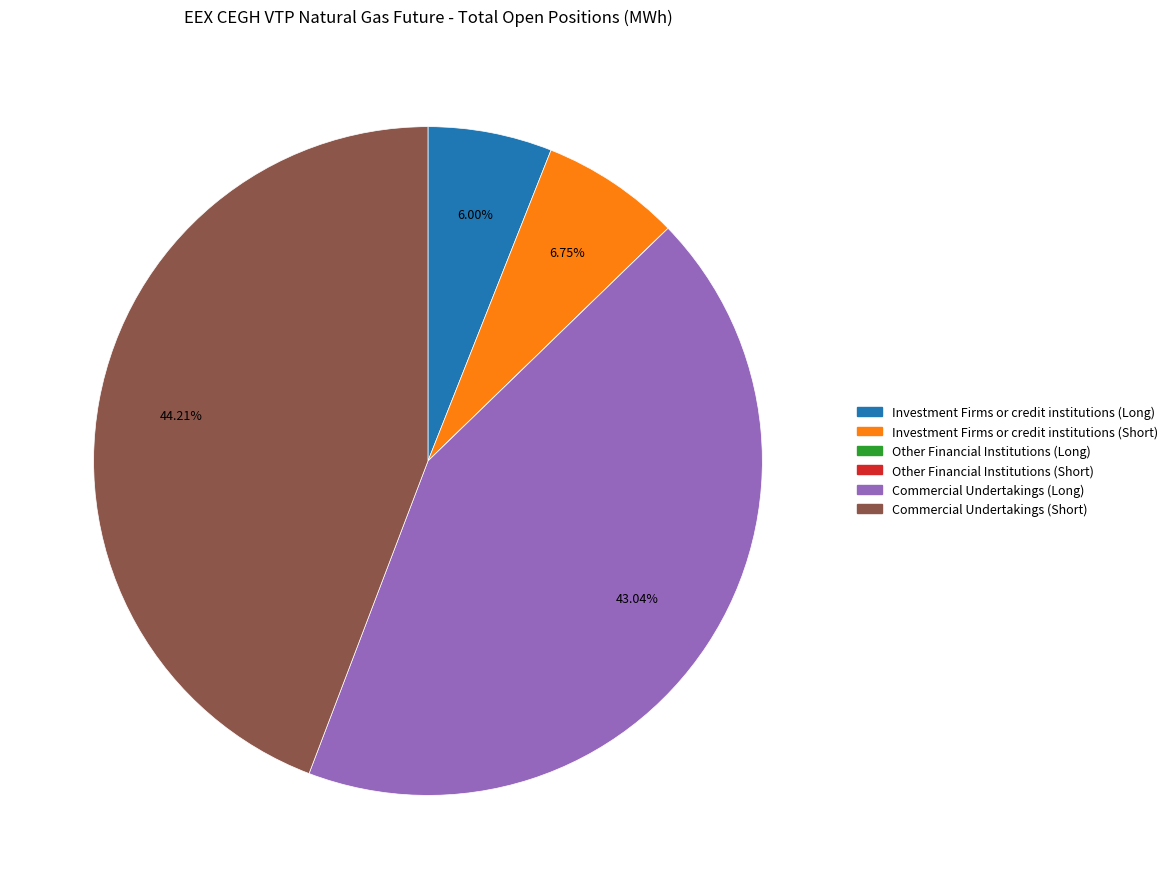

Is the sum of Commercial Undertakings (Long) and Investment Firms or credit institutions (Long) greater than half?

No